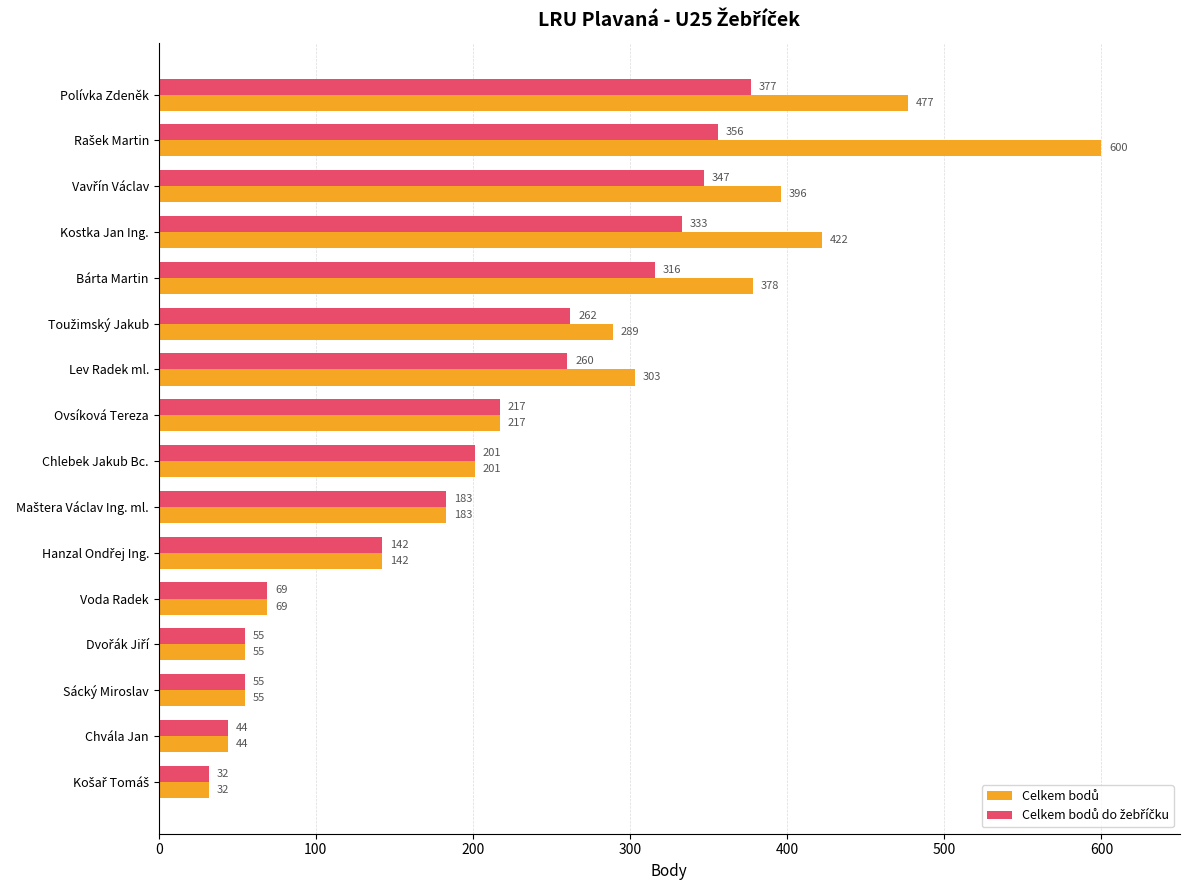

What is the greatest value displayed?

600